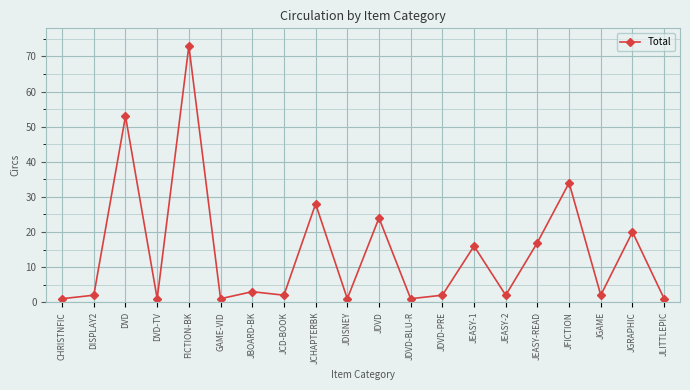

Approximately how many times larger is the value at JCD-BOOK compared to JLITTLEPIC?

2.0